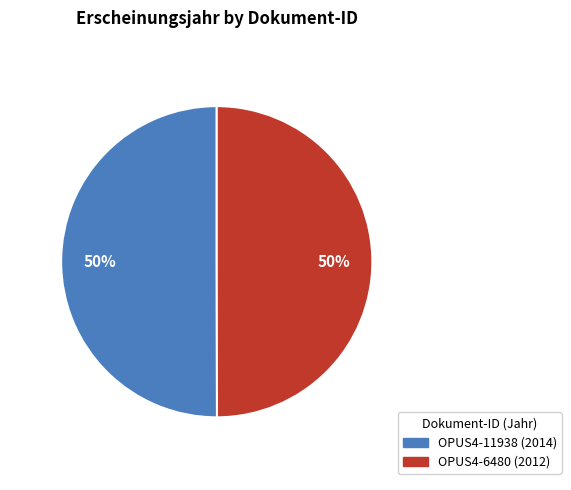

To the nearest percent, what is the combined percentage of OPUS4-11938 and OPUS4-6480?

100%